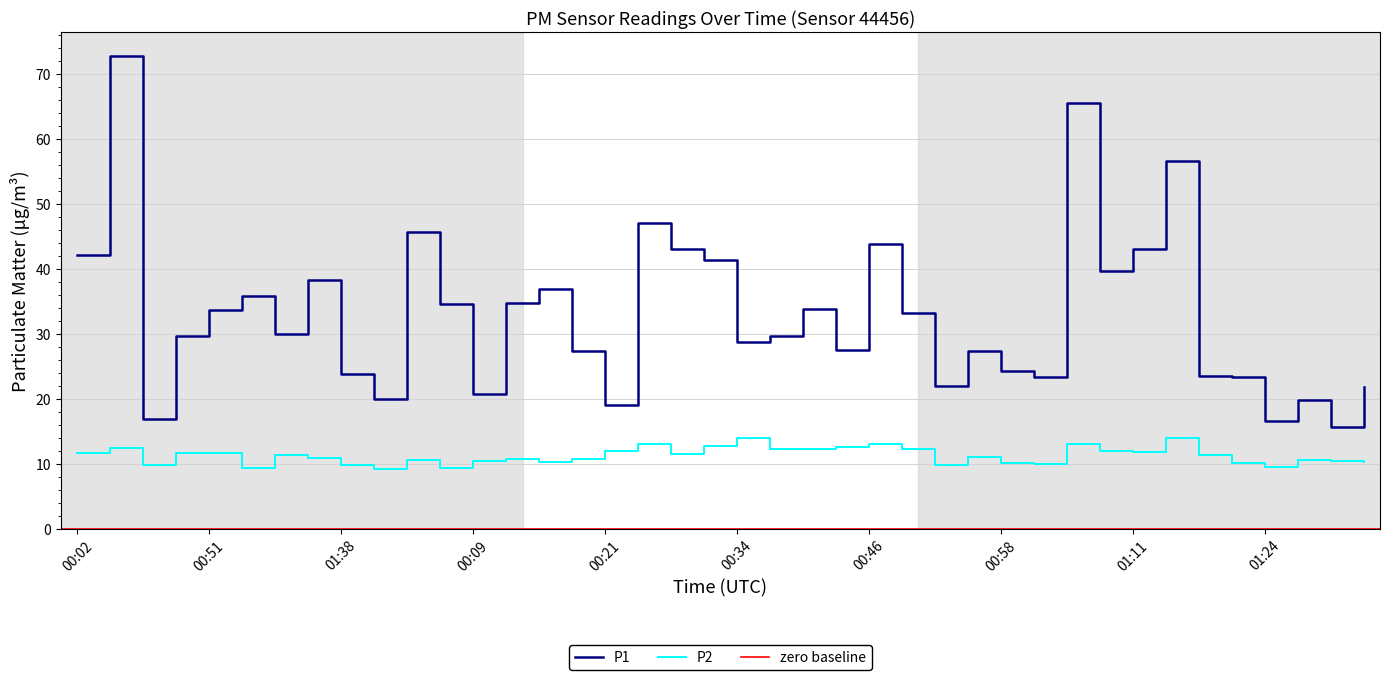

Which series has the largest total across all categories?

P1